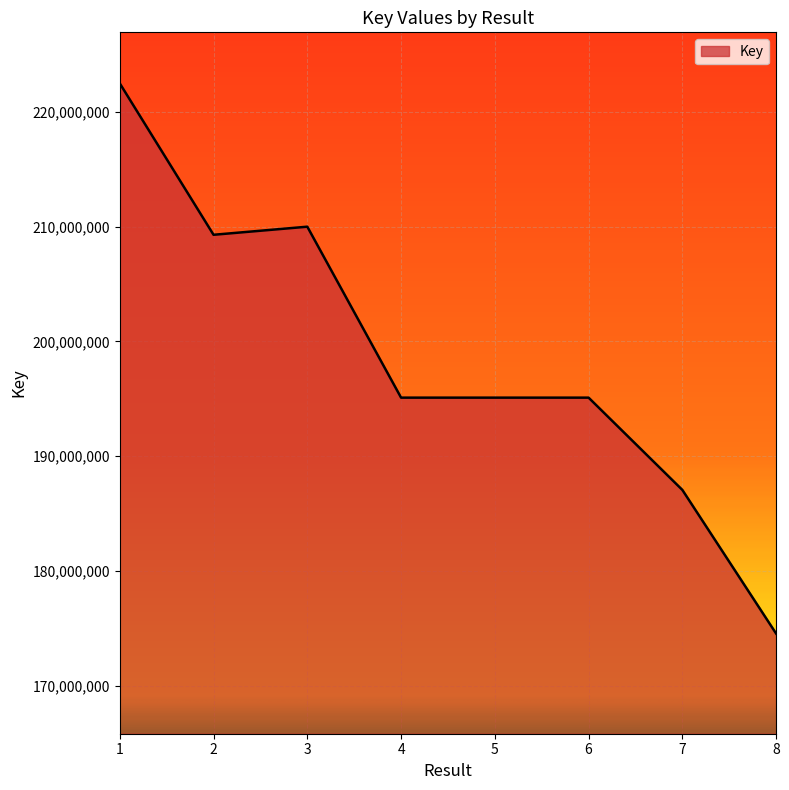

What is the average value?

198590541